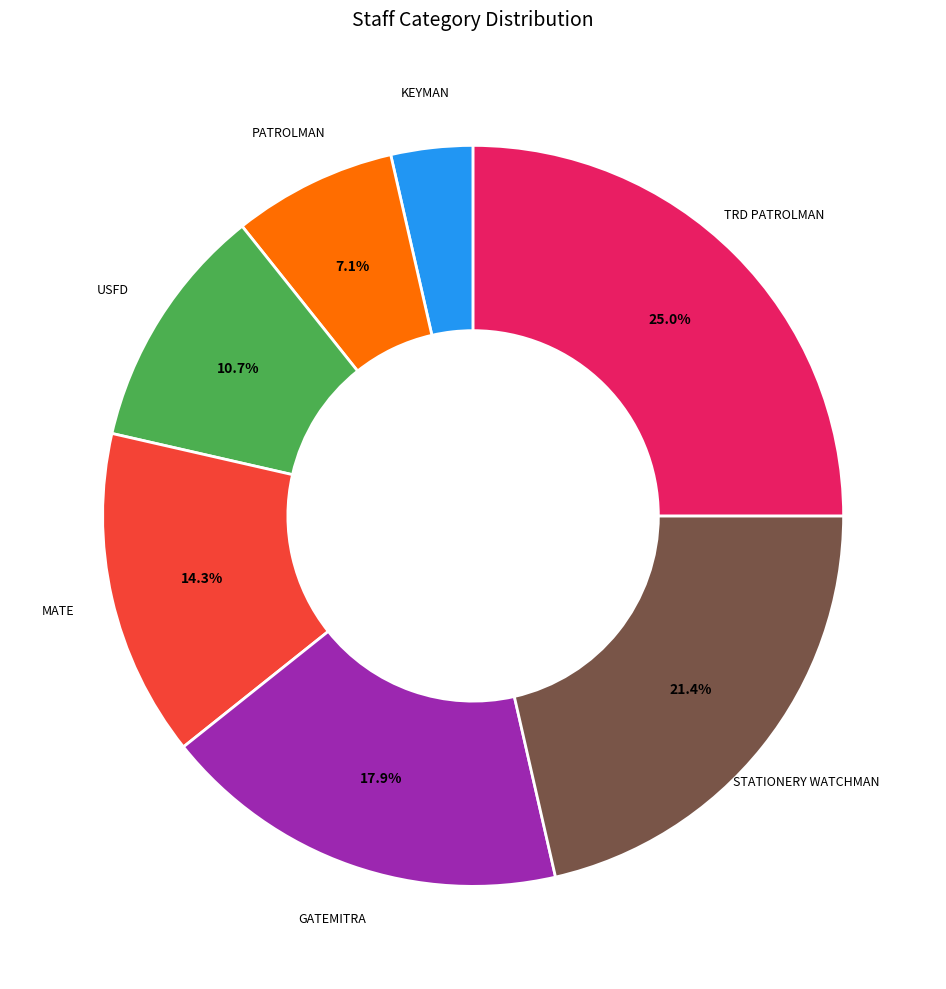

Is there a majority slice in this chart?

No